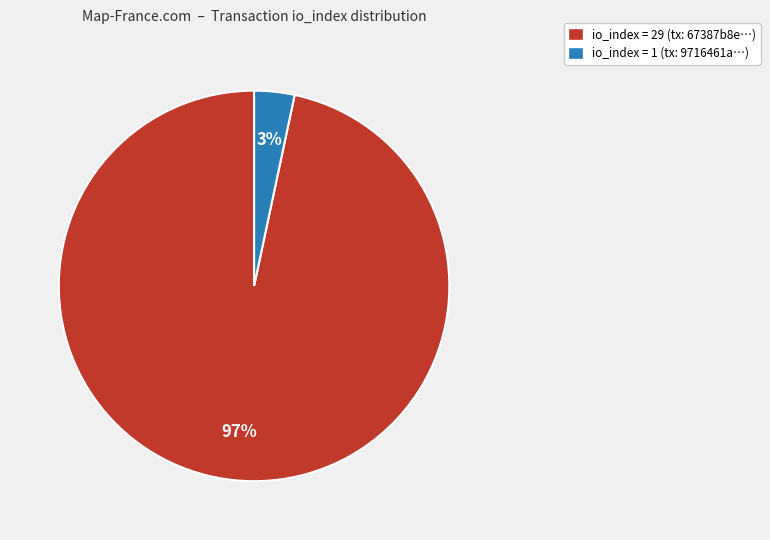

Which category has the biggest portion of the pie?

io_index = 29 (tx: 67387b8e…)